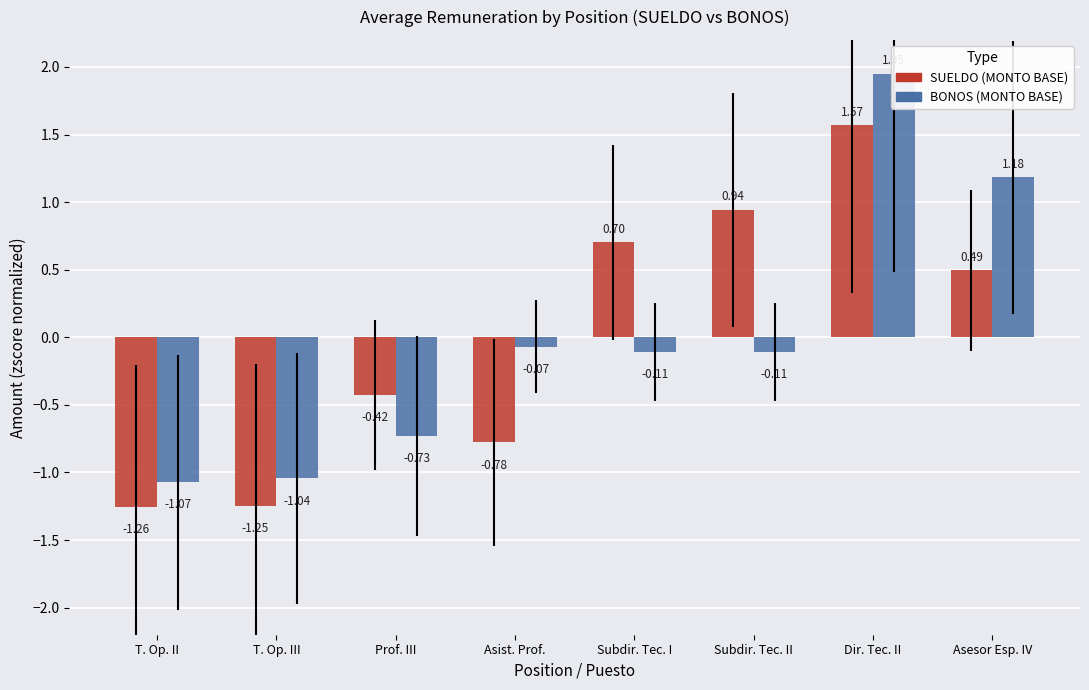

What is the maximum value shown in the chart?

1.9